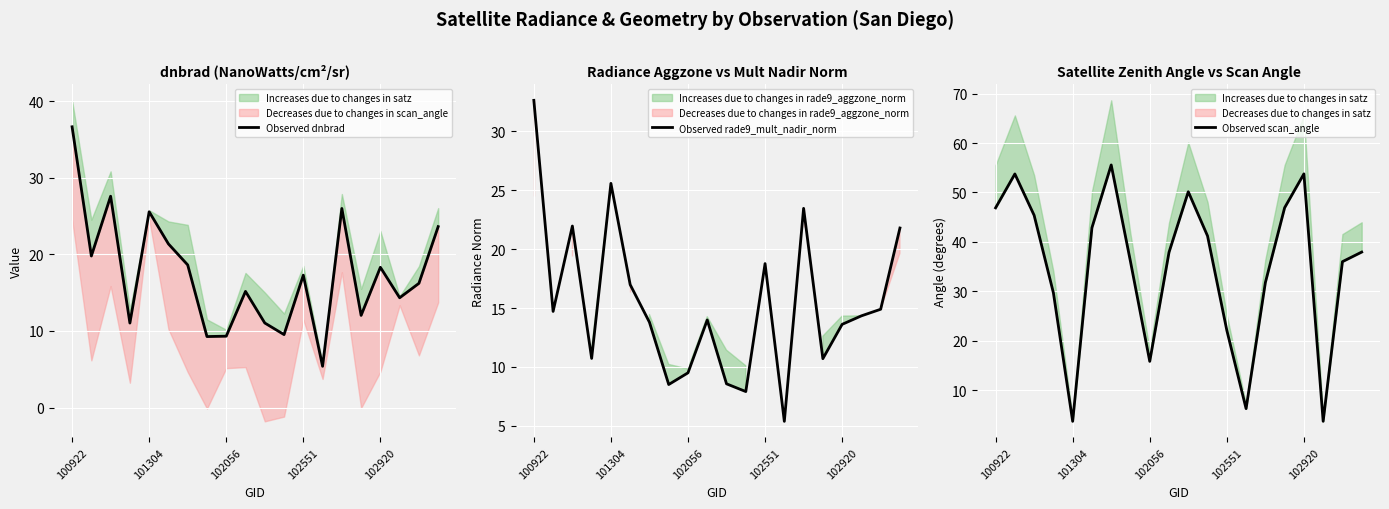

The value of Observed rade9_mult_nadir_norm at 102056 is 9.5. True or false?

True